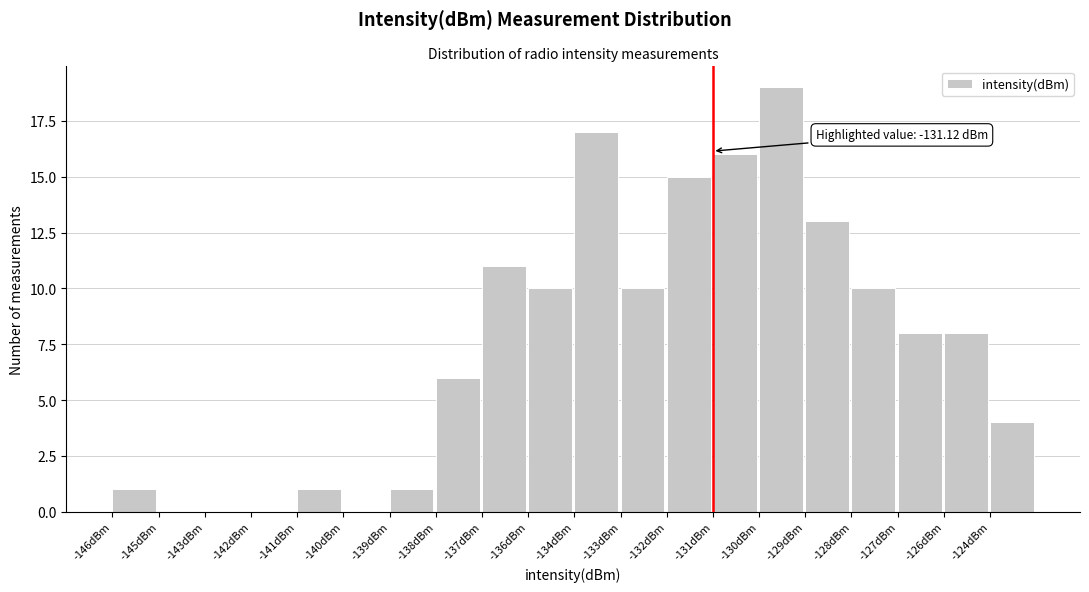

Reading right to left, transcribe all the data shown in this chart.

-124dBm=4	-126dBm=8	-127dBm=8	-128dBm=10	-129dBm=13	-130dBm=19	-131dBm=16	-132dBm=15	-133dBm=10	-134dBm=17	-136dBm=10	-137dBm=11	-138dBm=6	-139dBm=1	-140dBm=0	-141dBm=1	-142dBm=0	-143dBm=0	-145dBm=0	-146dBm=1